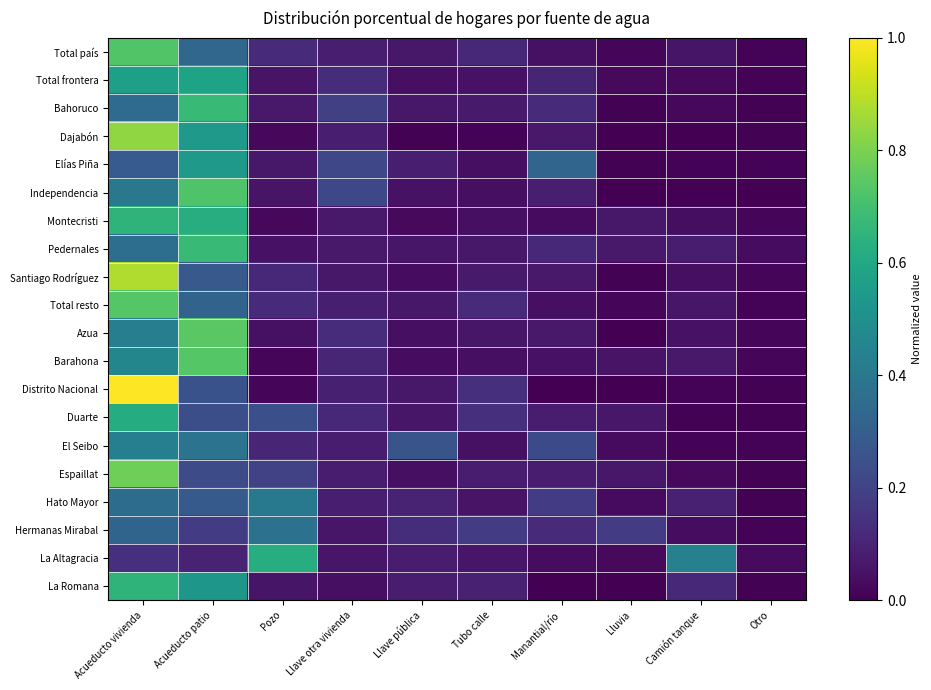

Which series changed the most between Llave pública and Lluvia?

El Seibo